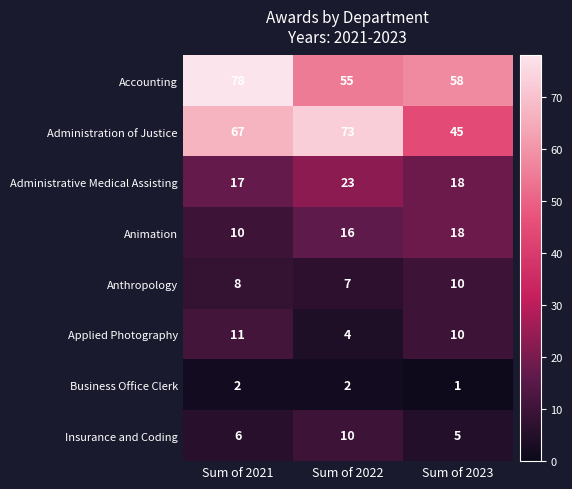

Reading left to right, list all the values displayed in this chart.

Accounting: Sum of 2021=78	Sum of 2022=55	Sum of 2023=58
Administration of Justice: Sum of 2021=67	Sum of 2022=73	Sum of 2023=45
Administrative Medical Assisting: Sum of 2021=17	Sum of 2022=23	Sum of 2023=18
Animation: Sum of 2021=10	Sum of 2022=16	Sum of 2023=18
Anthropology: Sum of 2021=8	Sum of 2022=7	Sum of 2023=10
Applied Photography: Sum of 2021=11	Sum of 2022=4	Sum of 2023=10
Business Office Clerk: Sum of 2021=2	Sum of 2022=2	Sum of 2023=1
Insurance and Coding: Sum of 2021=6	Sum of 2022=10	Sum of 2023=5